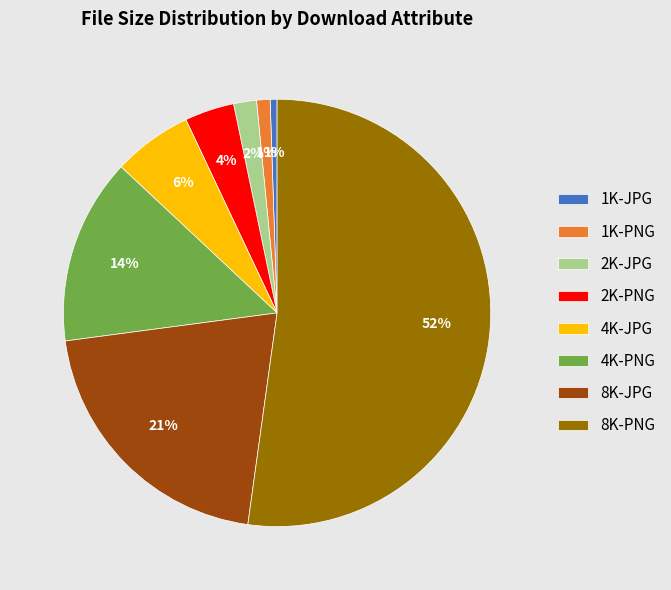

Is it true that 1K-JPG is 1% of the pie?

True